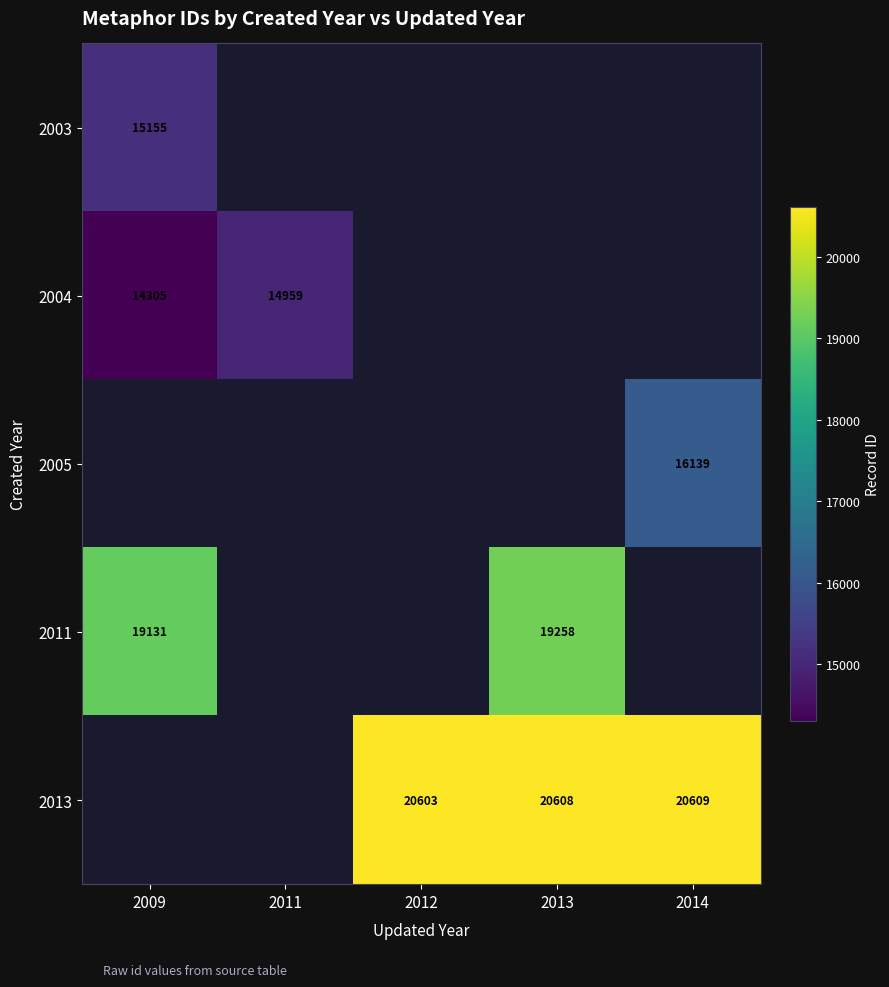

The 2013 series shows 20603 at 2012. True or false?

True